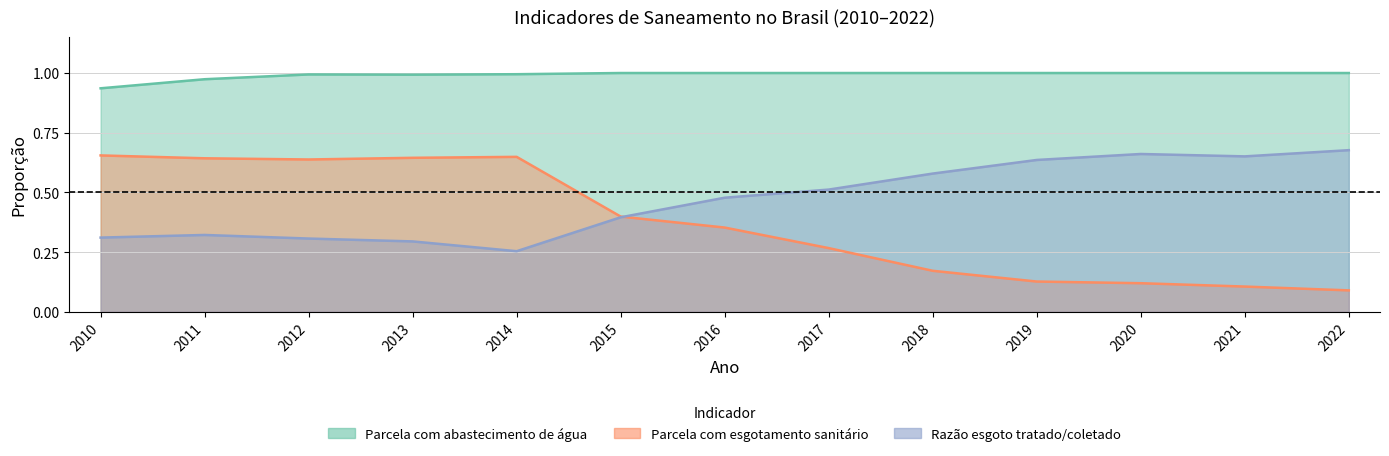

What is the value of the Parcela com abastecimento de água point at the 5th from the left?

1.0